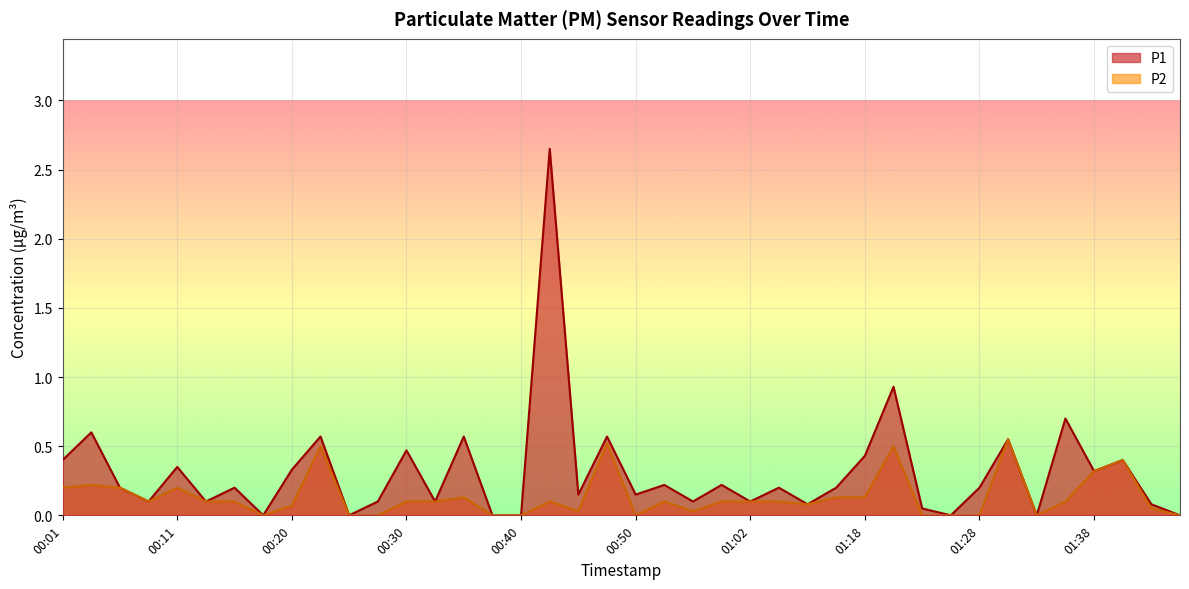

Which series has the largest range (max minus min)?

P1